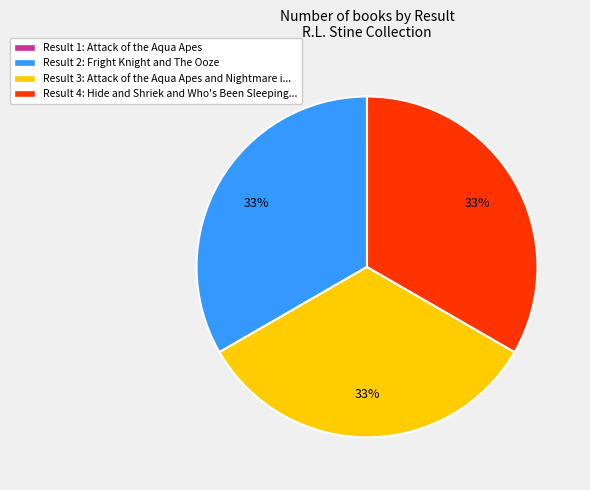

What is the ratio of the value at Result 3: Attack of the Aqua Apes and Nightmare i... to the value at Result 4: Hide and Shriek and Who's Been Sleeping...?

1.0